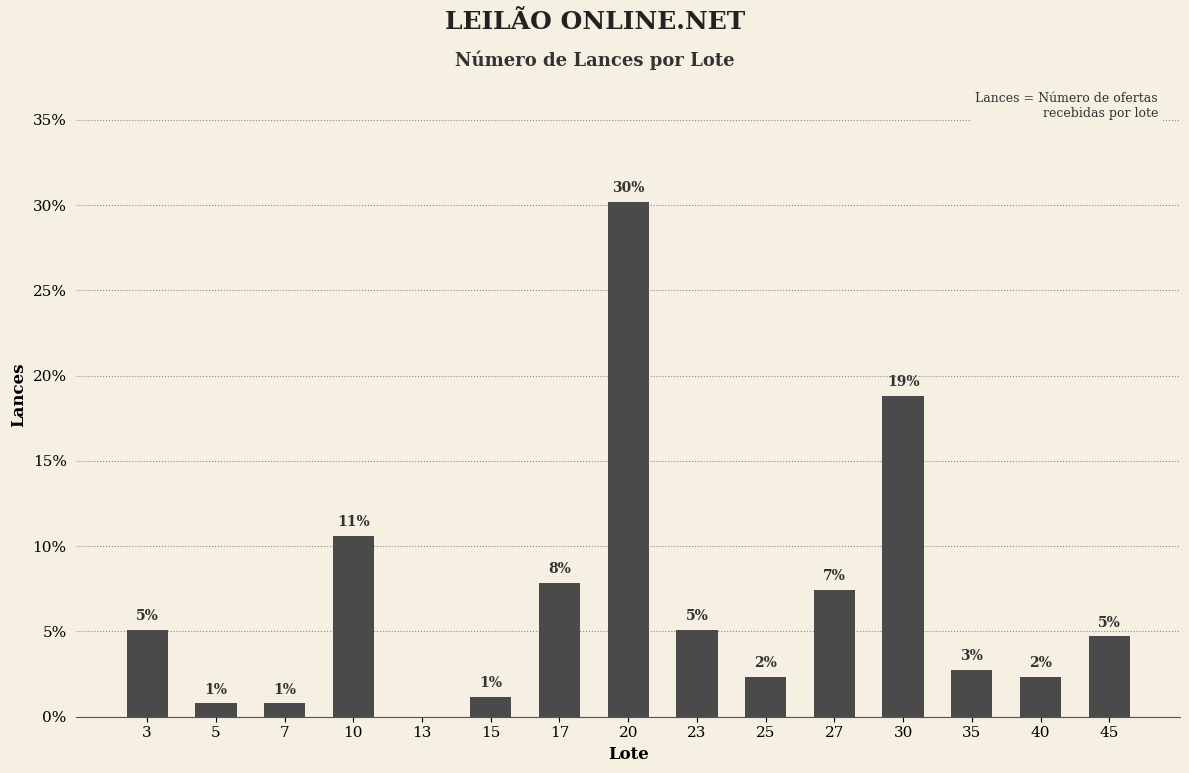

Rank the categories by value from highest to lowest.

20, 30, 10, 17, 27, 3, 23, 45, 35, 25, 40, 15, 5, 7, 13